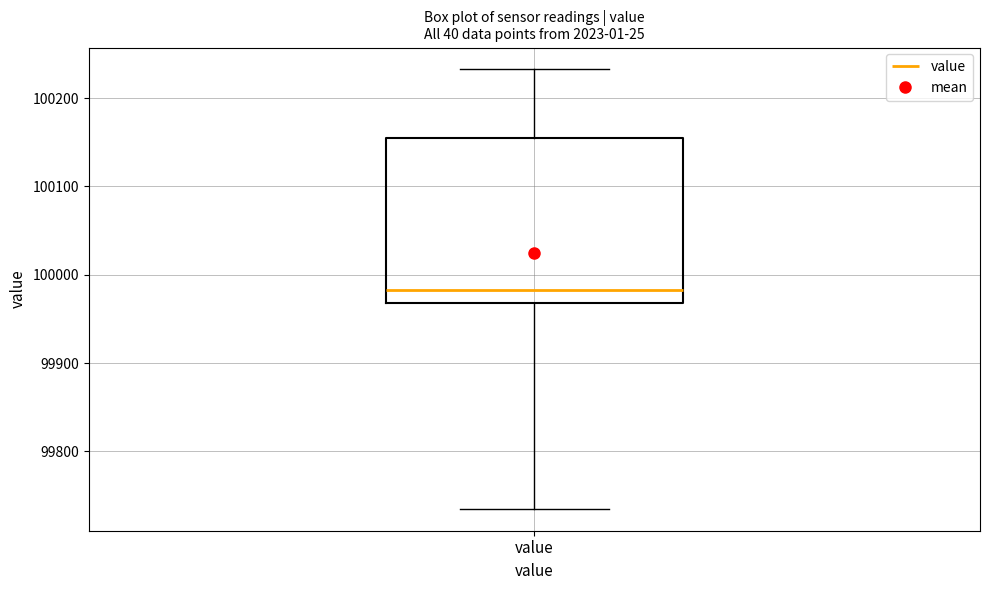

Read this box plot against the y-axis: the position of the median line, the range covered by the box, and the ends of both whiskers. The values are not printed on the chart, so give them approximately, as read against the axis.

median 99980, box 99970 to 100160, whiskers 99740 to 100230